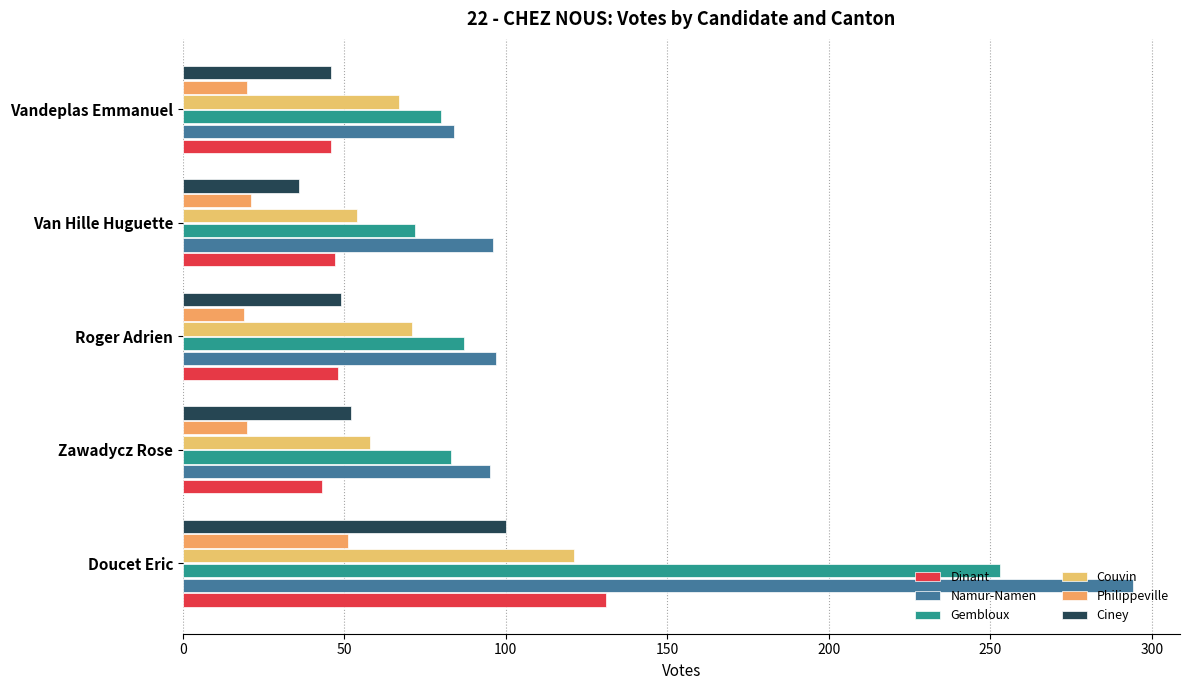

How many distinct data groups are displayed?

6